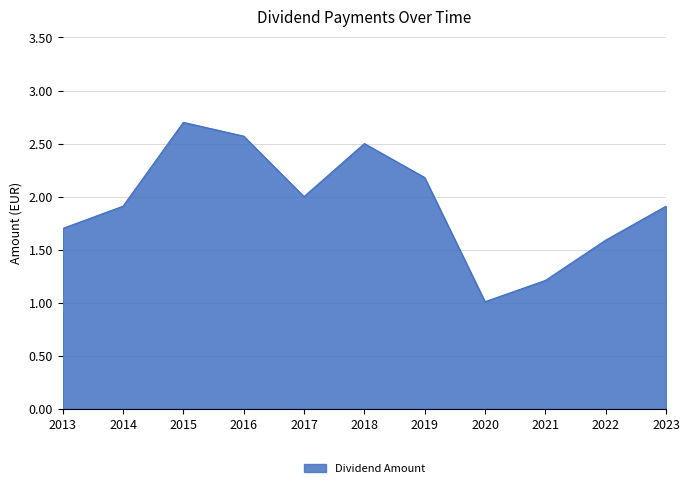

What is the smallest value displayed?

1.0